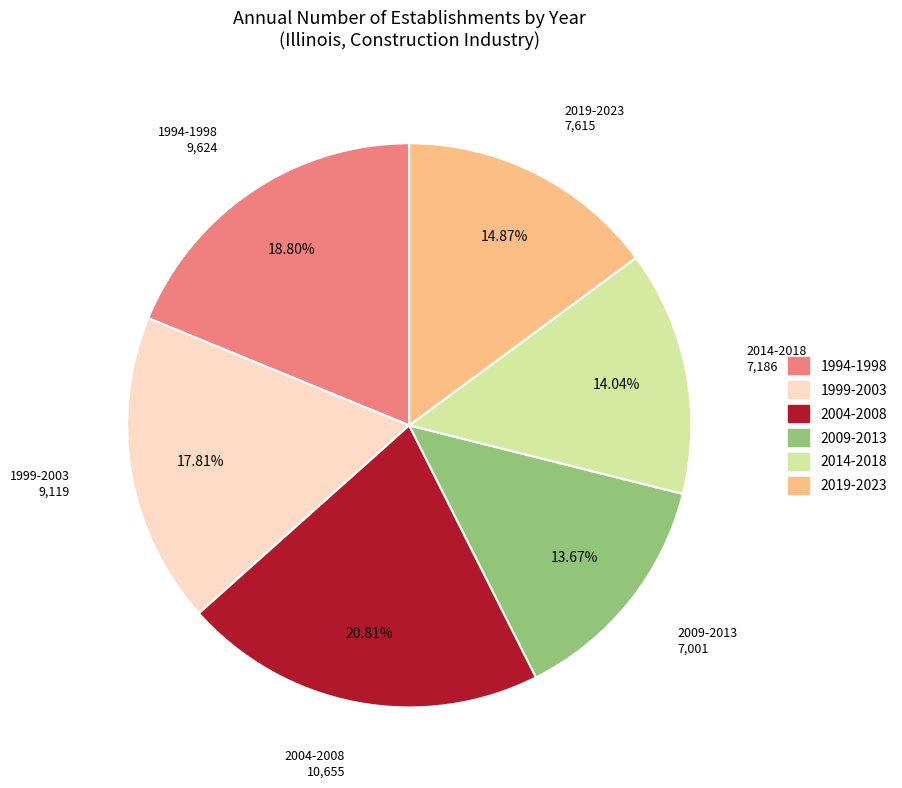

Does any single category account for the majority?

No